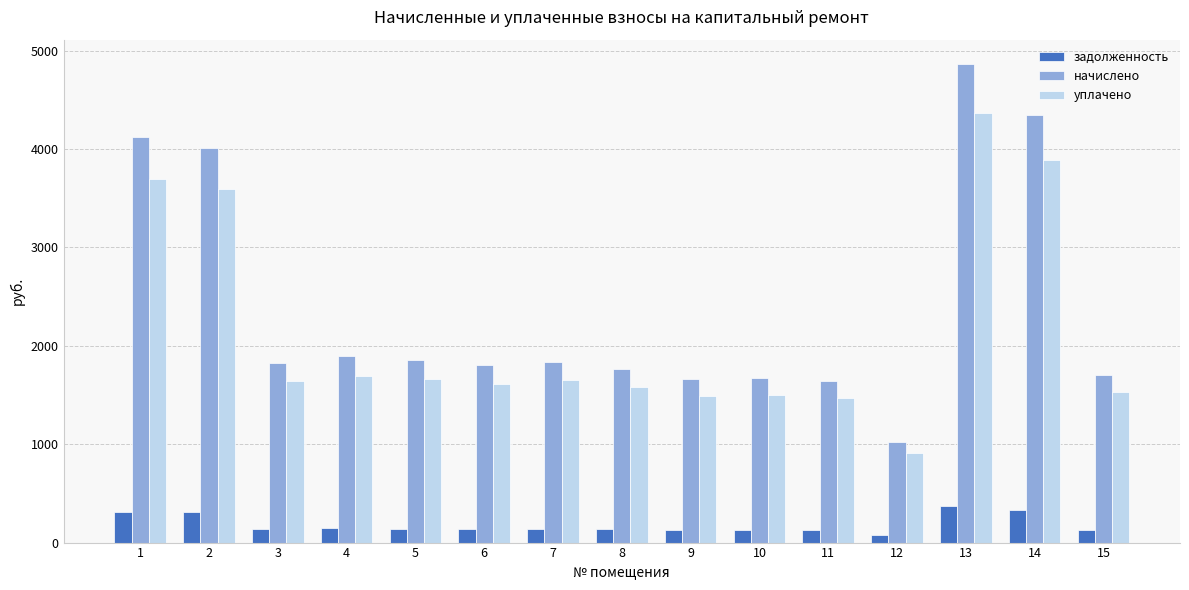

Which category has the lowest value in the начислено series?

12